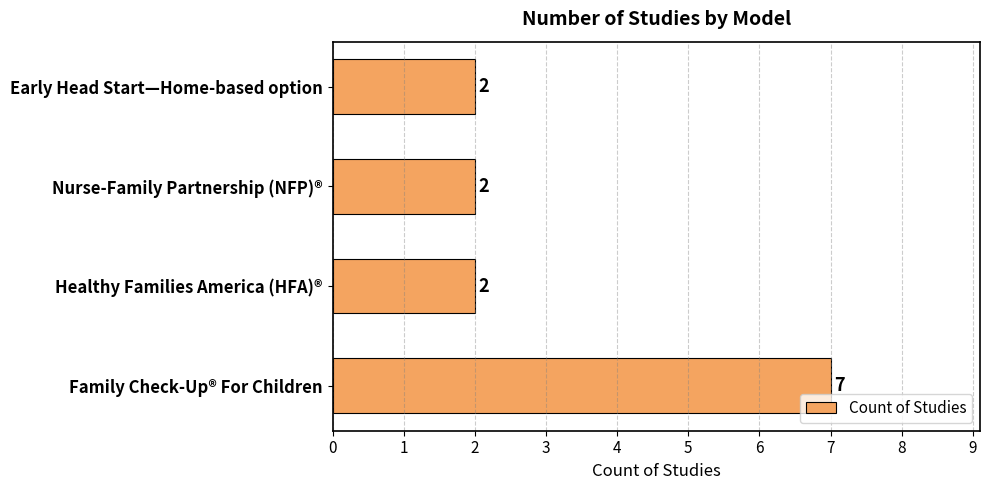

True or false: the data shows 2 at Nurse-Family Partnership (NFP)®.

True